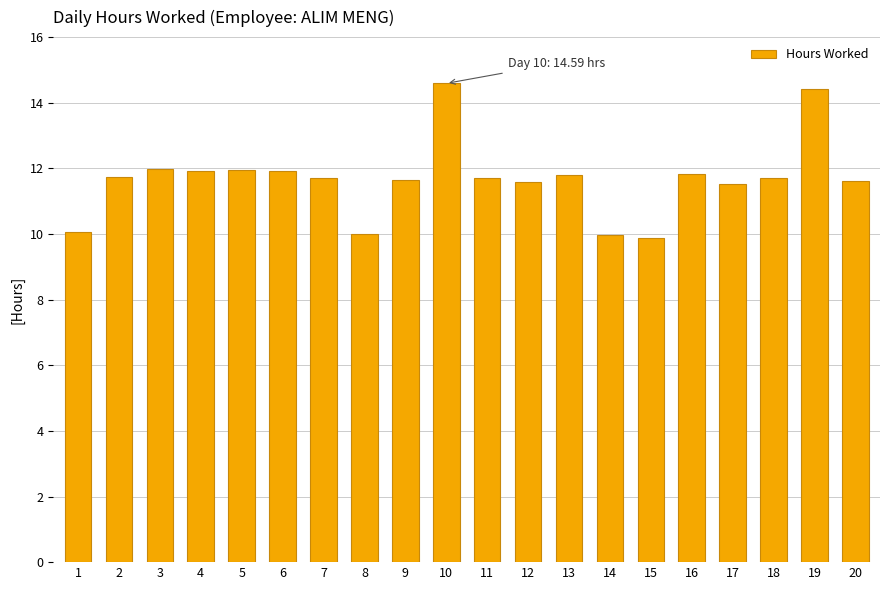

Does the chart contain stacked bars?

No